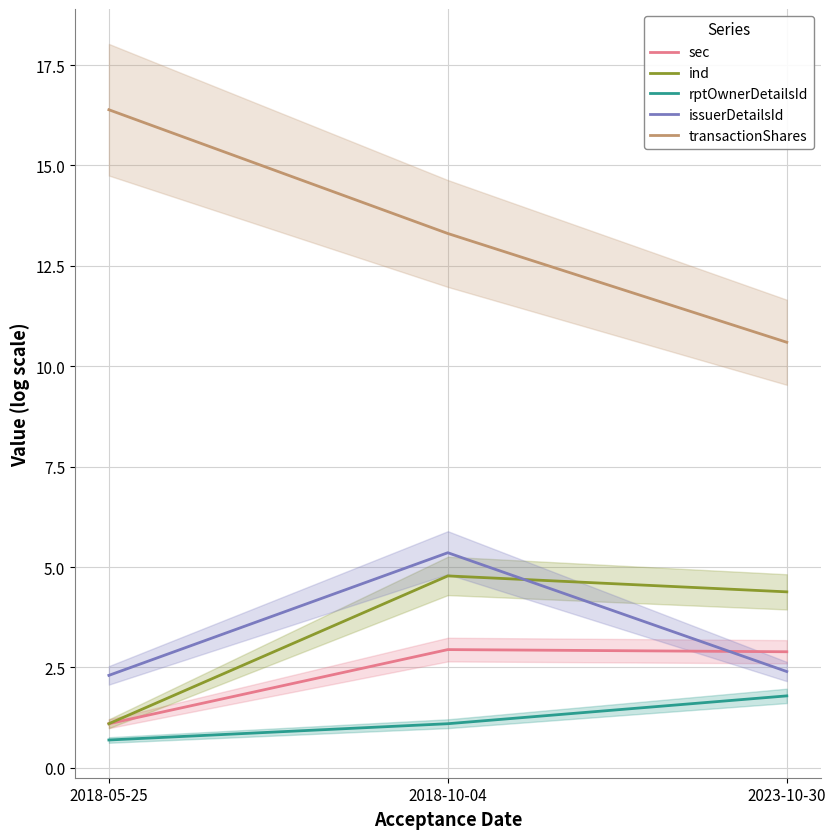

How many data points does each series have?

3